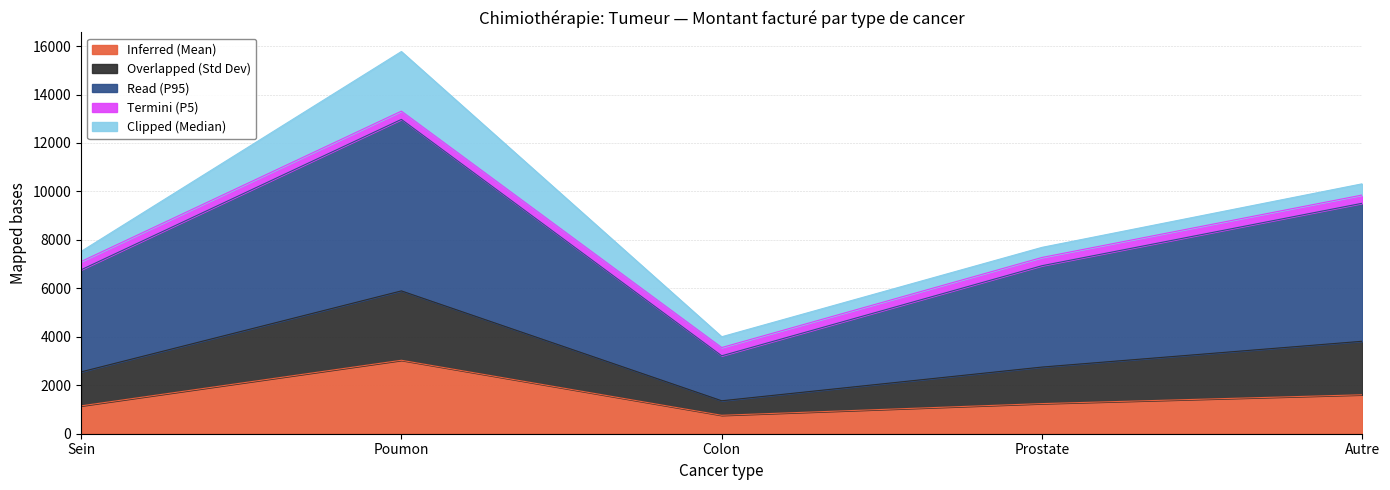

What is the total value across all series at Colon?

4002.6